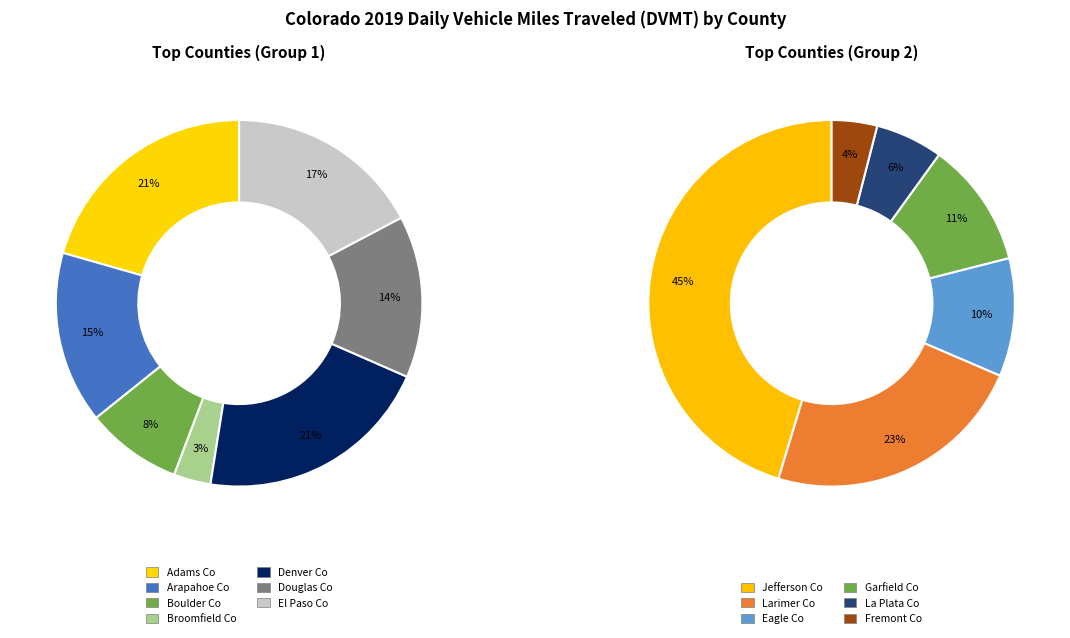

What is the change in value from Douglas Co to Garfield Co?

-3786307